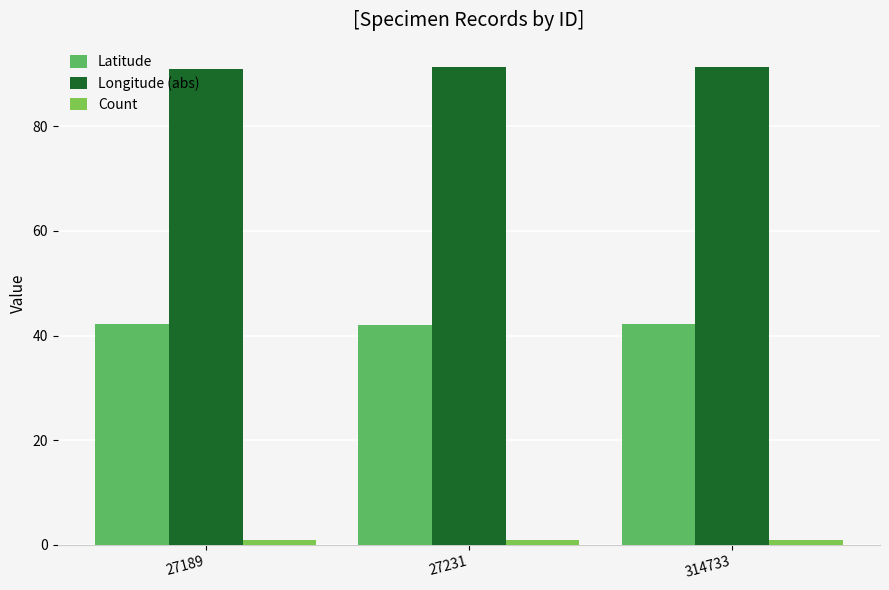

Count the Longitude (abs) values in the range 90 to 91.

1